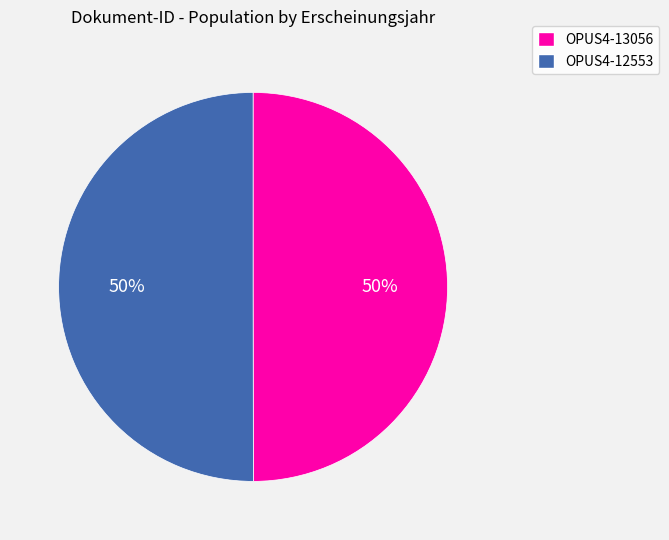

What percentage is the OPUS4-12553 slice, to the nearest percent?

50%